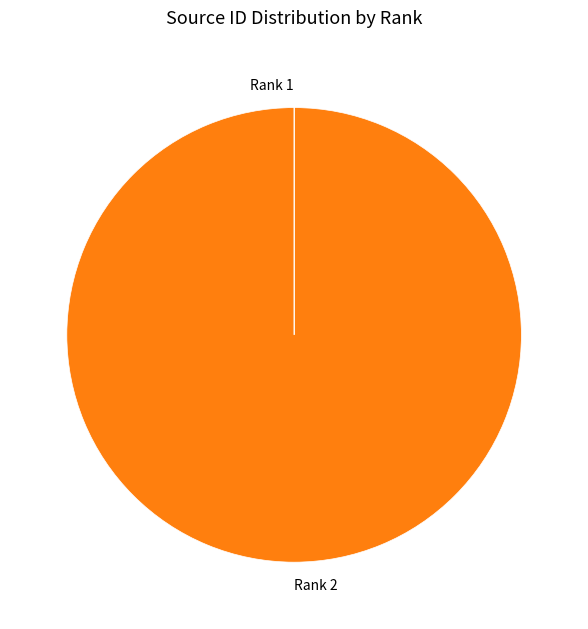

What is the largest slice in the pie chart?

Rank 2